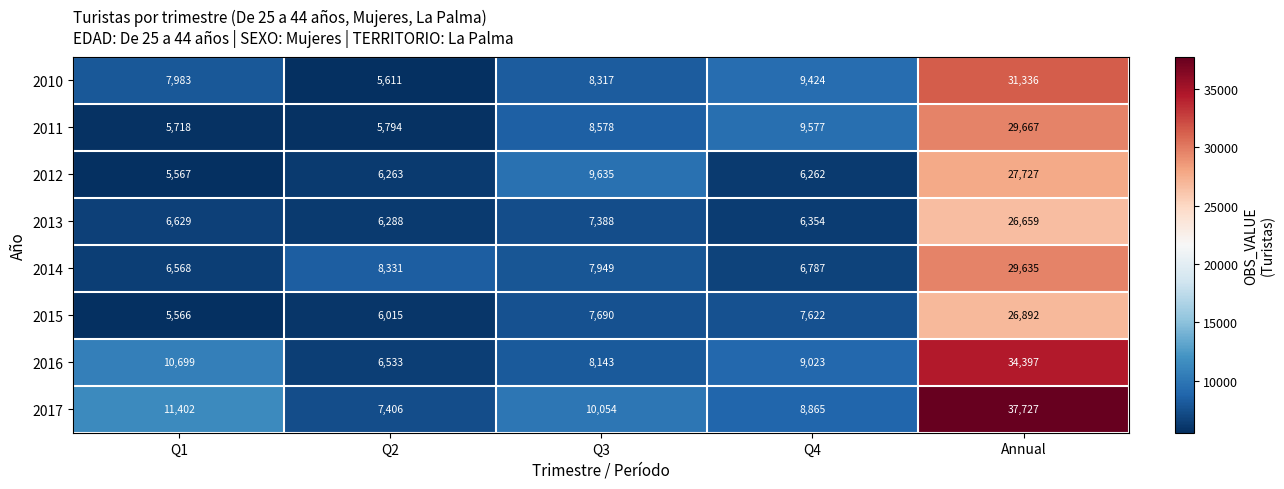

True or false: 2015 has a value of 8885 at Q1.

False